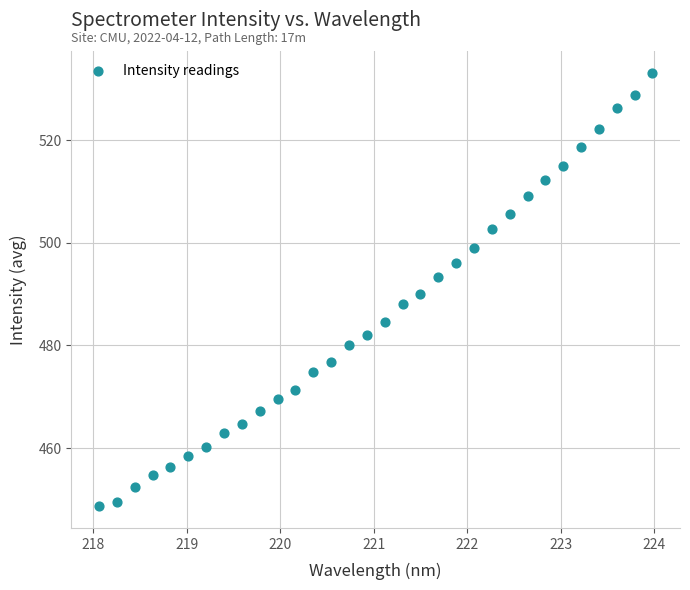

What is the range of Y values (max minus min)?

84.5